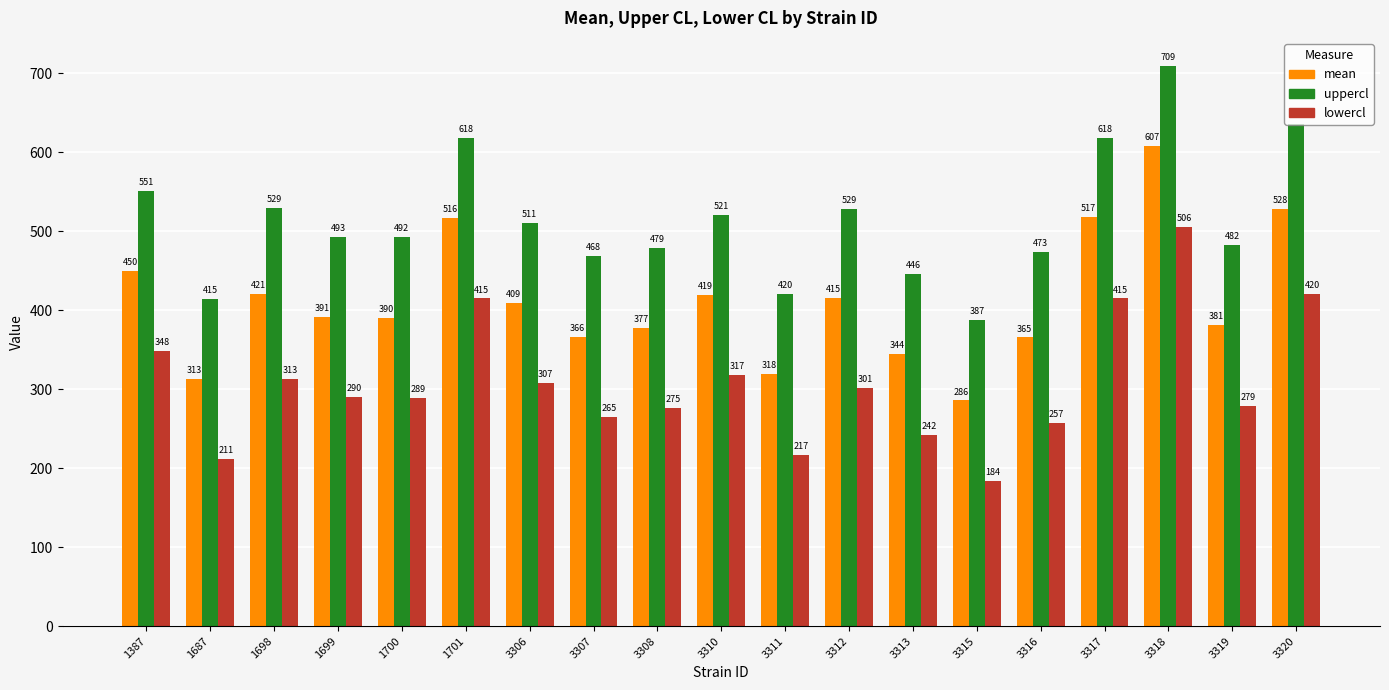

Are the bars horizontal?

No